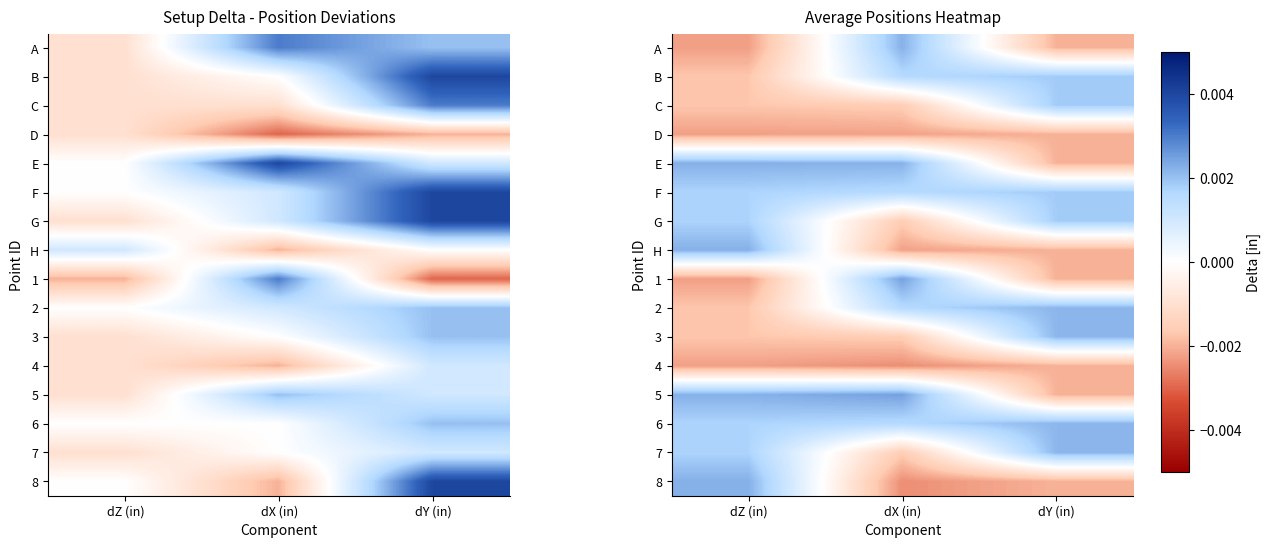

Is it true that 5 equals -0.0 at dY (in)?

False